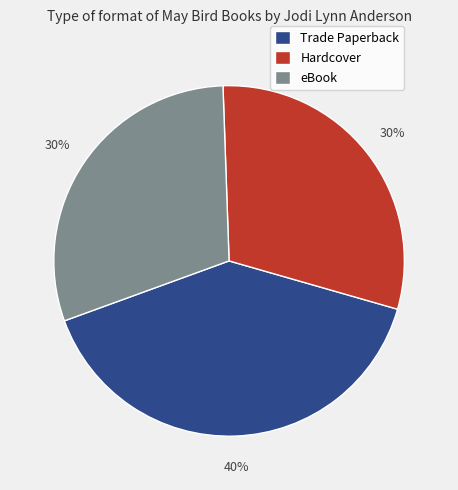

To the nearest percent, what percentage of the pie is Trade Paperback?

40%